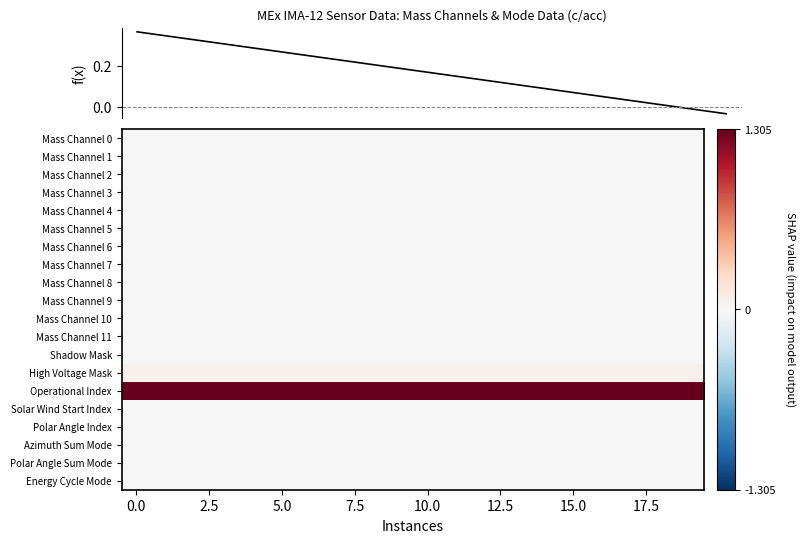

At how many categories does at least one series exceed 0?

20